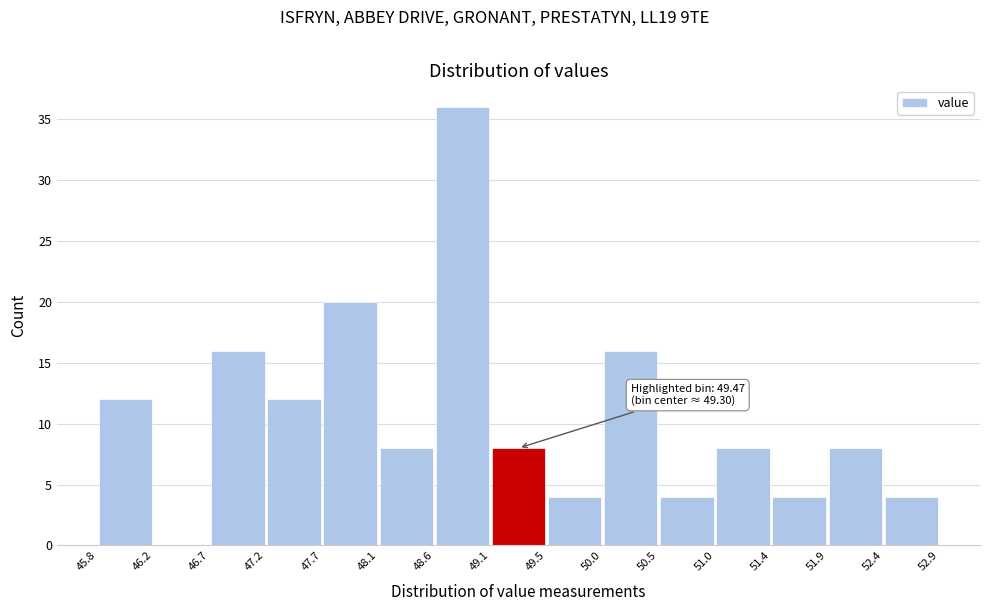

Which range on the x-axis has the tallest bar?

48.6 to 49.1